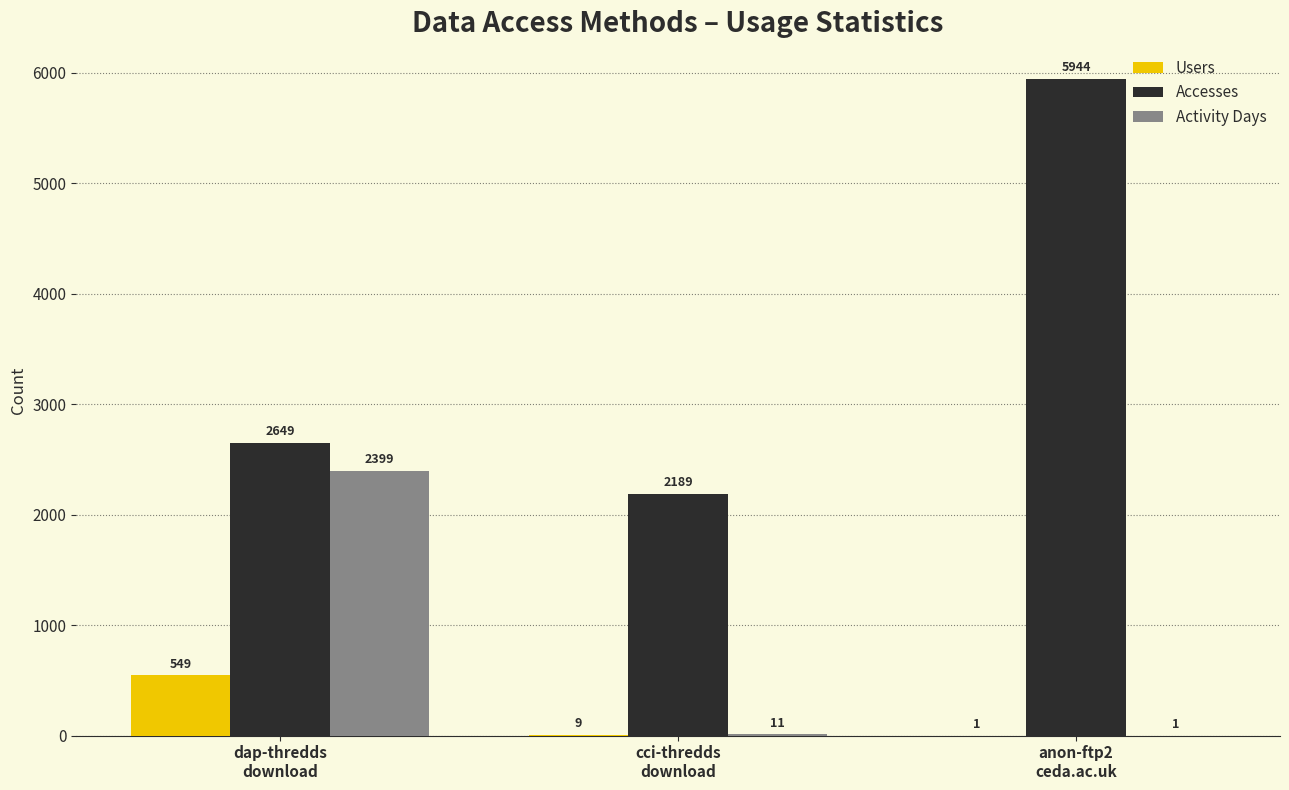

What is the sum of all Users values?

559